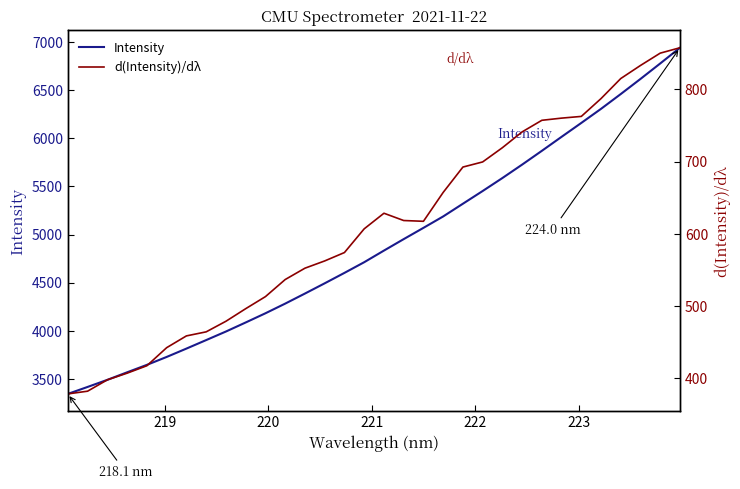

Reading left to right, transcribe all the data shown in this chart.

Intensity: 3343.5	3415.9	3489.7	3568.1	3645.4	3727.7	3814.6	3903.1	3992.1	4086.2	4181.8	4282.3	4386.9	4493.4	4601.8	4712.7	4833.7	4952.7	5069.8	5188.5	5320.8	5452.9	5587.9	5727.4	5870.7	6016.3	6160.8	6307.3	6461.2	6618.2	6778.9	6942.4
d(Intensity)/dλ: 378.5	382.3	398.0	407.2	417.5	442.5	458.8	464.4	479.0	496.4	513.1	536.8	552.4	562.5	574.1	606.9	628.5	618.4	617.3	657.2	692.3	699.4	719.1	741.0	757.0	760.0	762.4	787.1	814.8	832.9	849.9	857.4